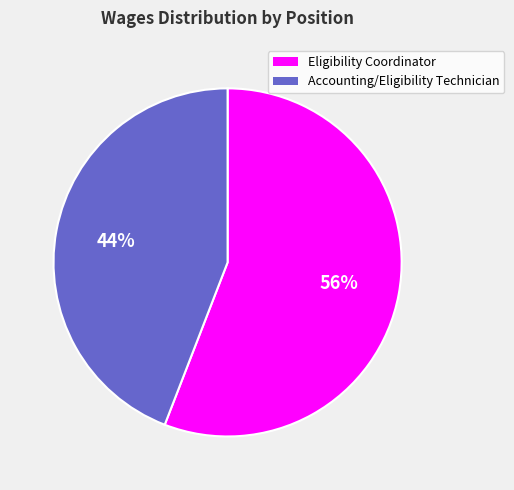

Is there any slice that represents more than half of the pie?

Yes